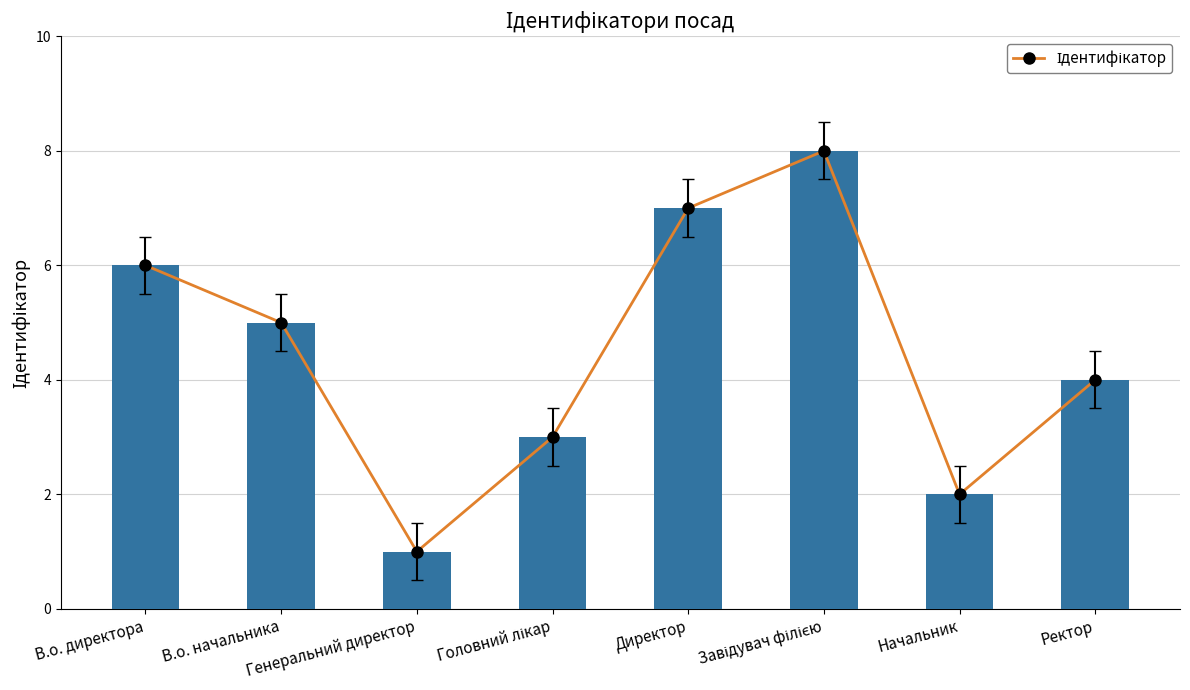

What is the minimum value shown in the chart?

1